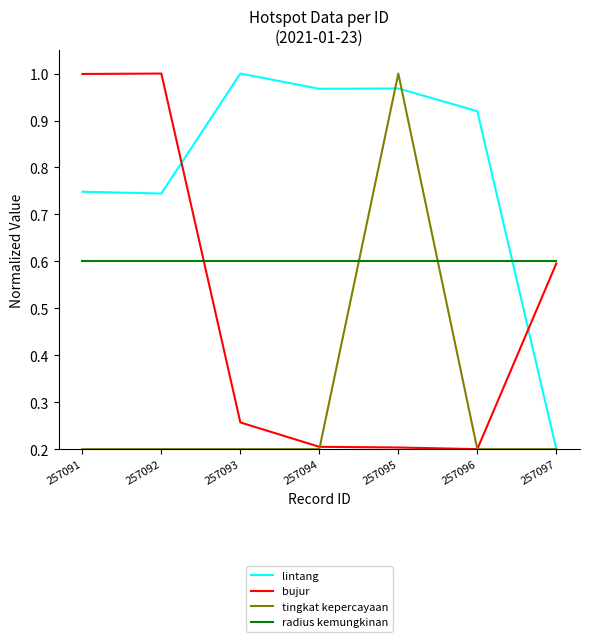

True or false: tingkat kepercayaan has a value of 0.2 at 257096.

True